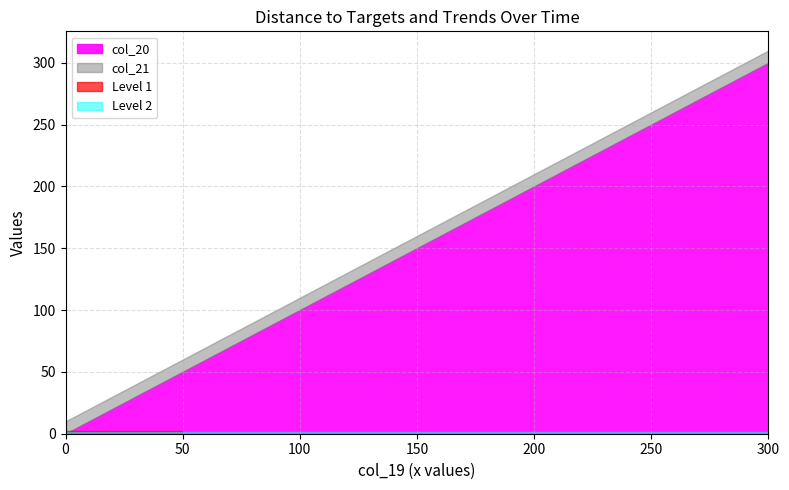

Rank the categories by col_21 value from highest to lowest.

0, 25, 50, 75, 100, 125, 150, 175, 200, 225, 250, 275, 300